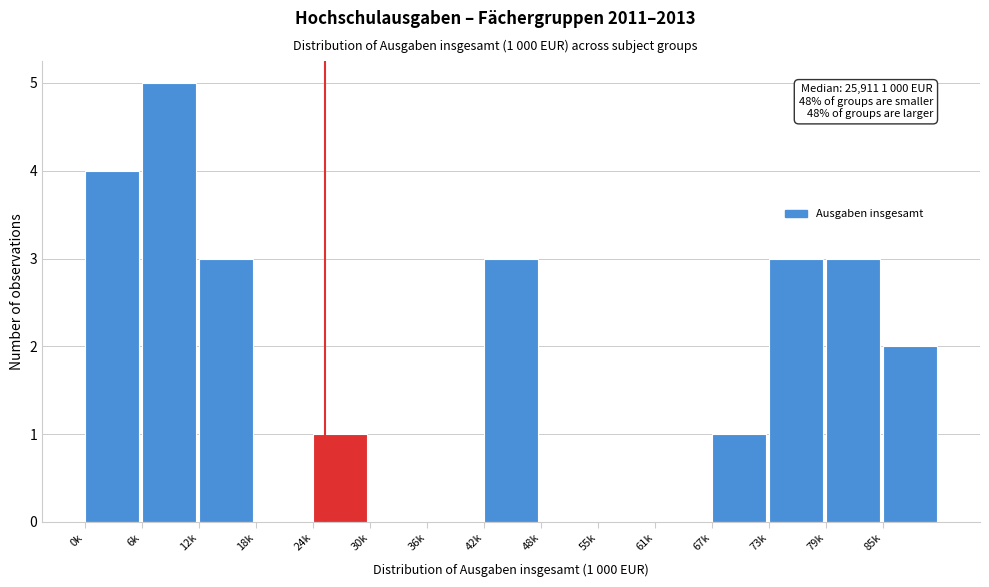

Reading left to right, what are all the values shown in this chart?

0k=4	6k=5	12k=3	18k=0	24k=1	30k=0	36k=0	42k=3	48k=0	55k=0	61k=0	67k=1	73k=3	79k=3	85k=2